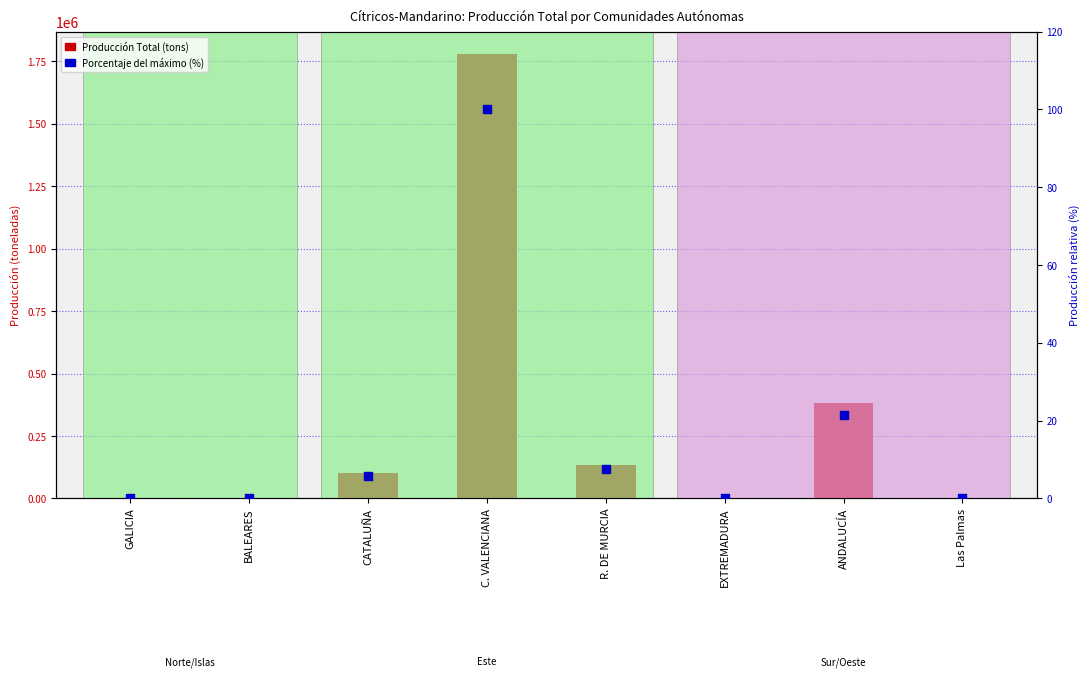

Is the value of Porcentaje del máximo (%) at GALICIA greater than the value of Producción Total (tons) at R. DE MURCIA?

No